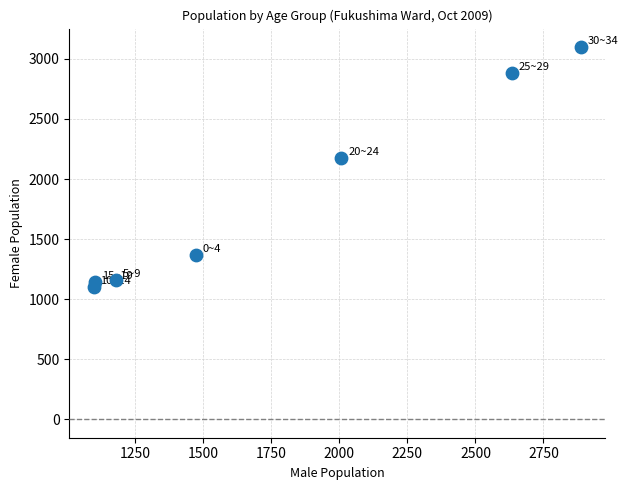

What Y value in the scatter plot is closest to 2100?

2178